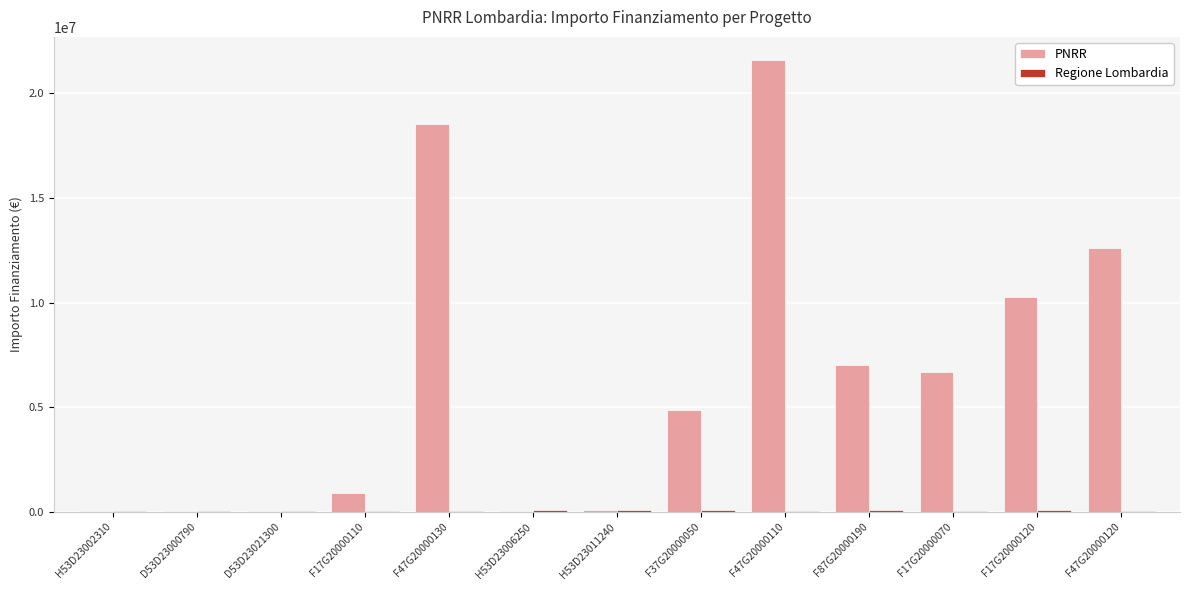

What is the greatest value displayed?

21615132.0